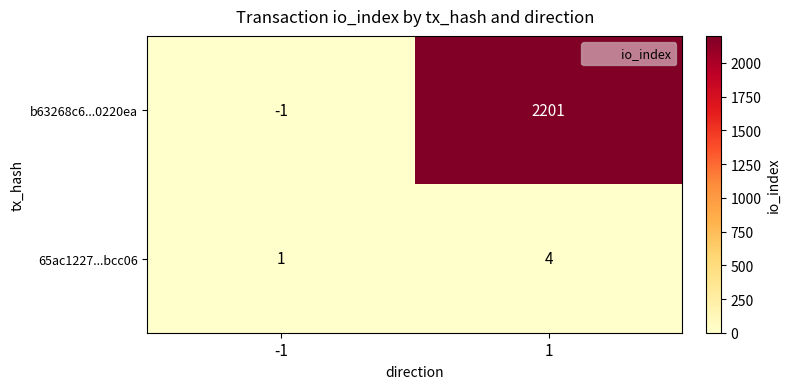

Which series has the largest total across all categories?

b63268c6...0220ea